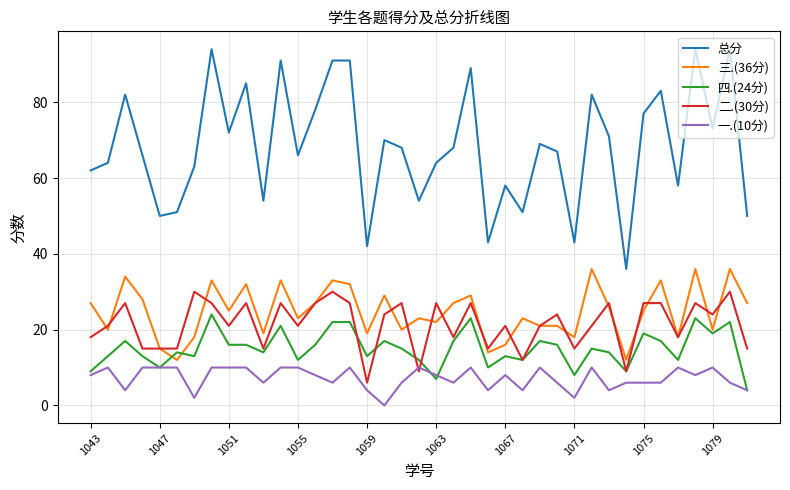

At how many categories does at least one series exceed 32?

39